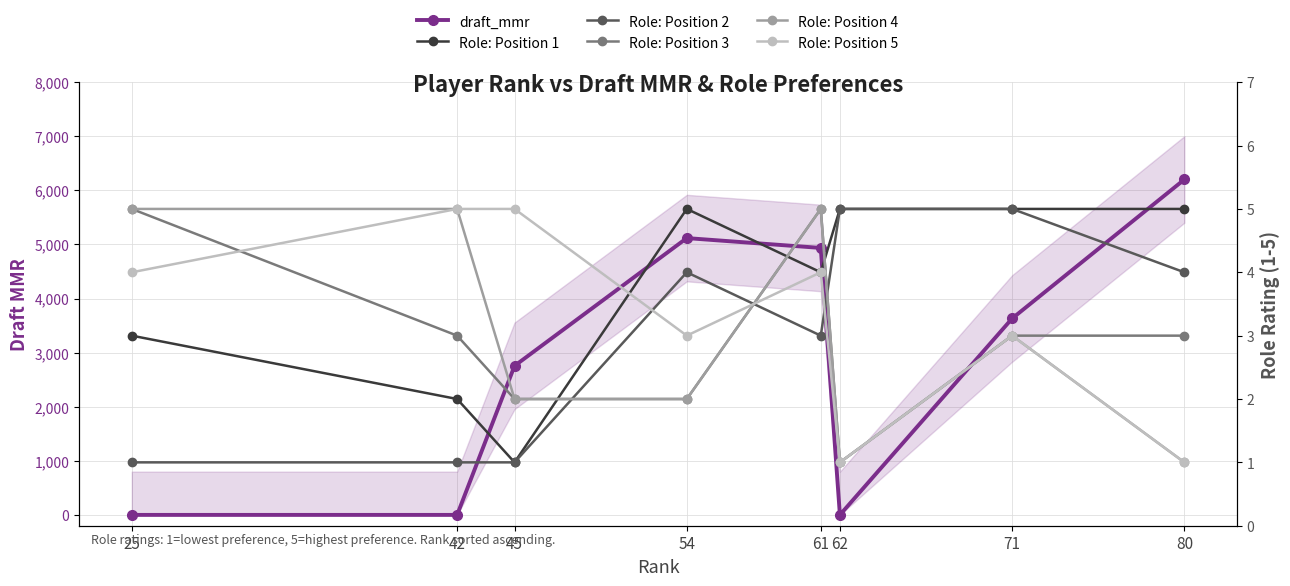

How many categories are shown in the chart?

8